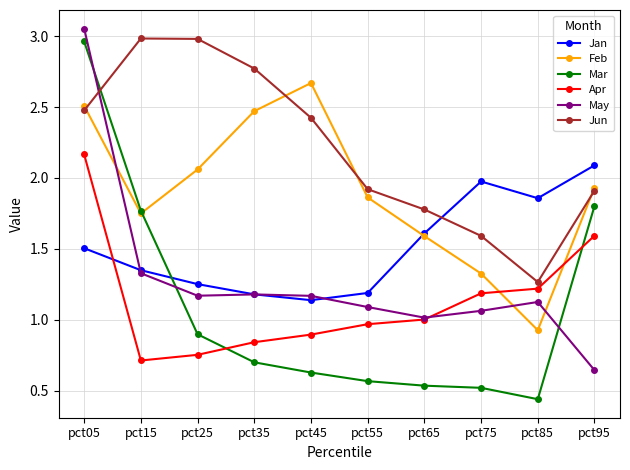

The value of Jun at pct75 is 1.6. True or false?

True